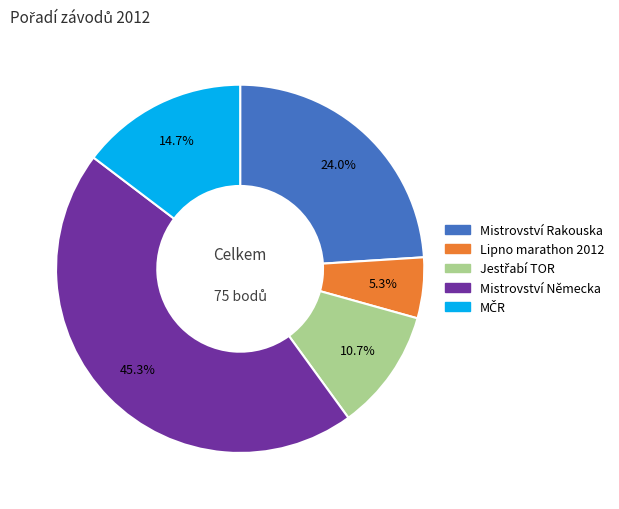

Is there any slice that represents more than half of the pie?

No